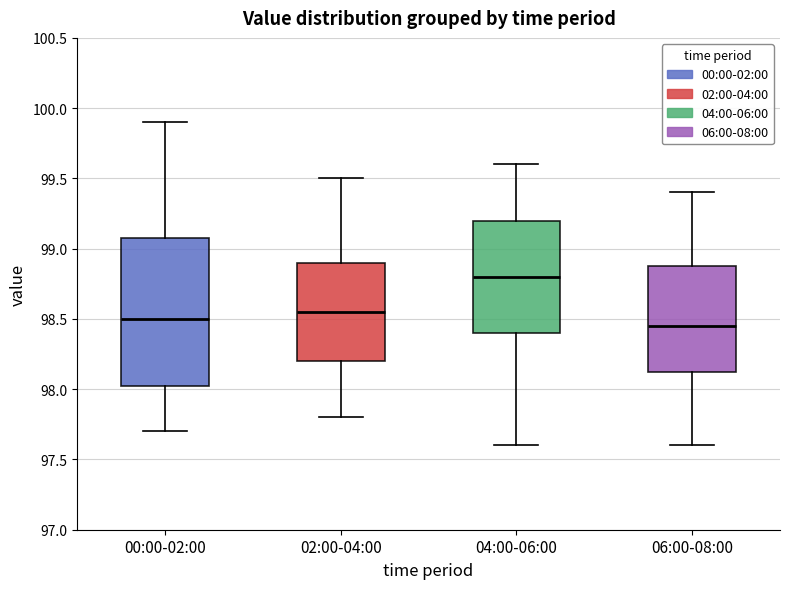

Where is the lower edge of the box for 02:00-04:00 on the y-axis? The values are not printed on the chart, so give them approximately, as read against the axis.

98.20